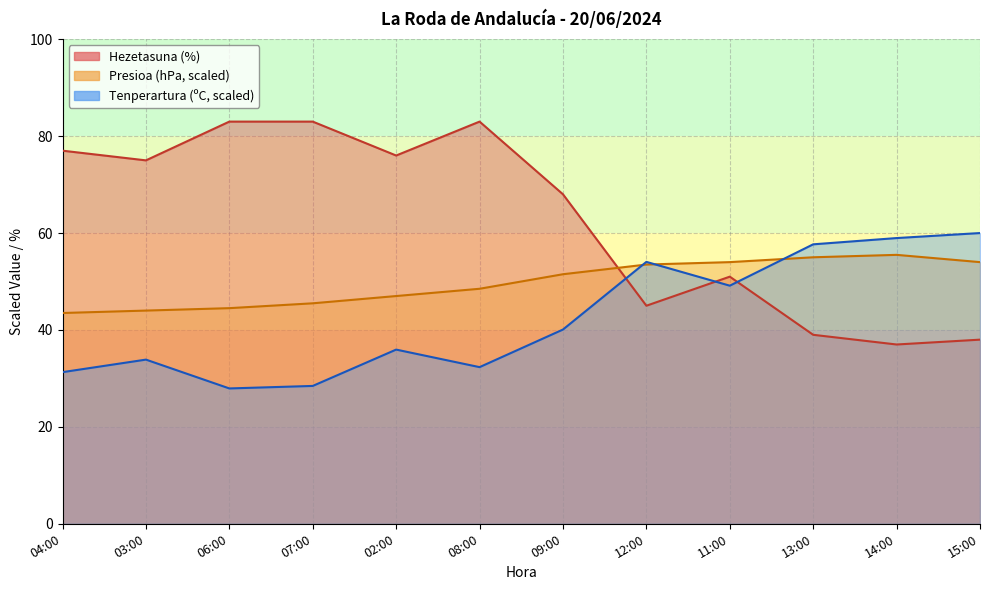

Does the chart display data point markers on the line(s)?

No